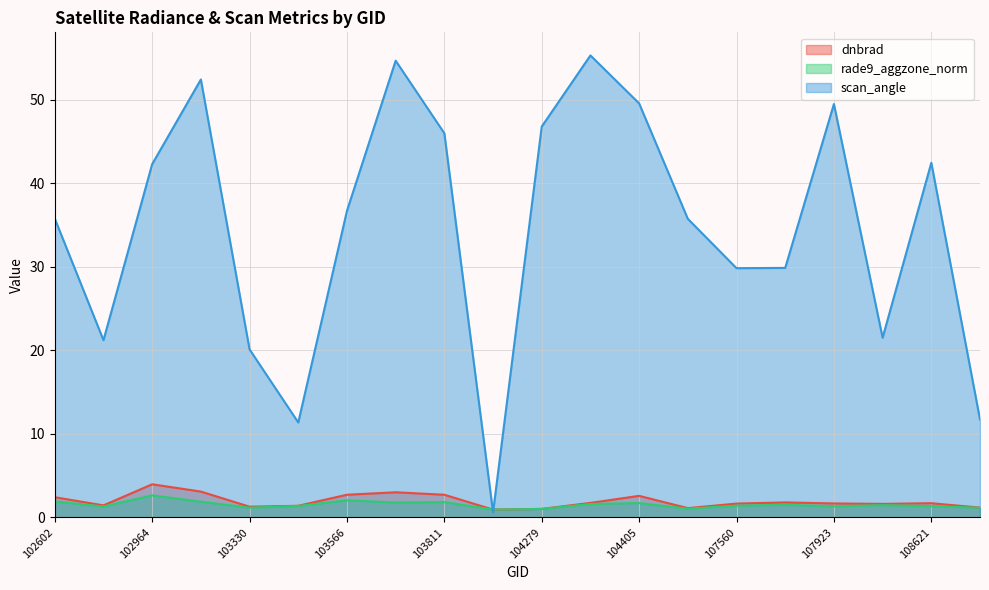

Which series has the largest range (max minus min)?

scan_angle